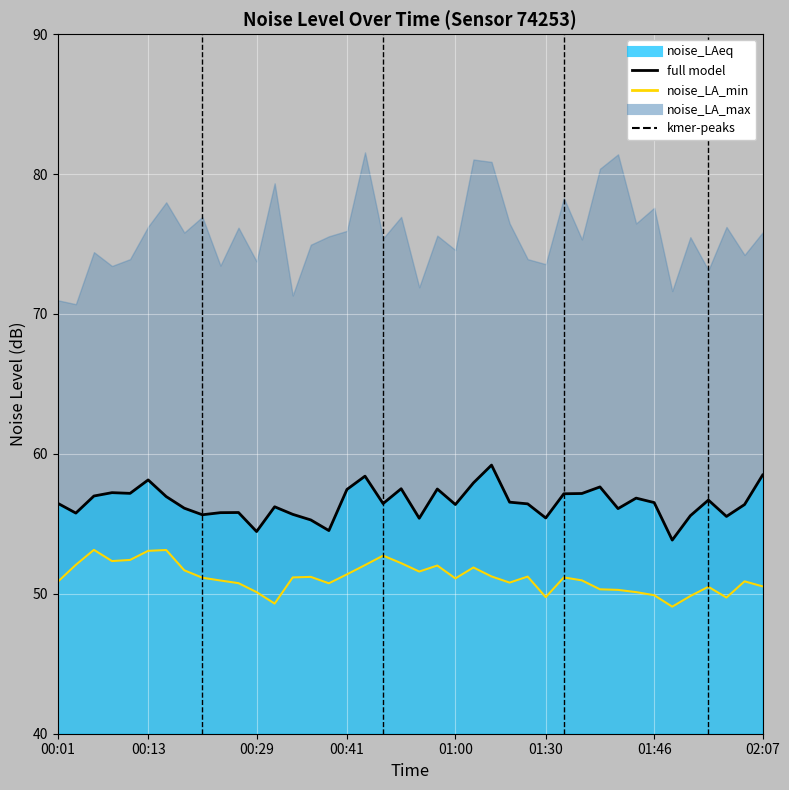

What is the maximum value for noise_LA_min?

53.1